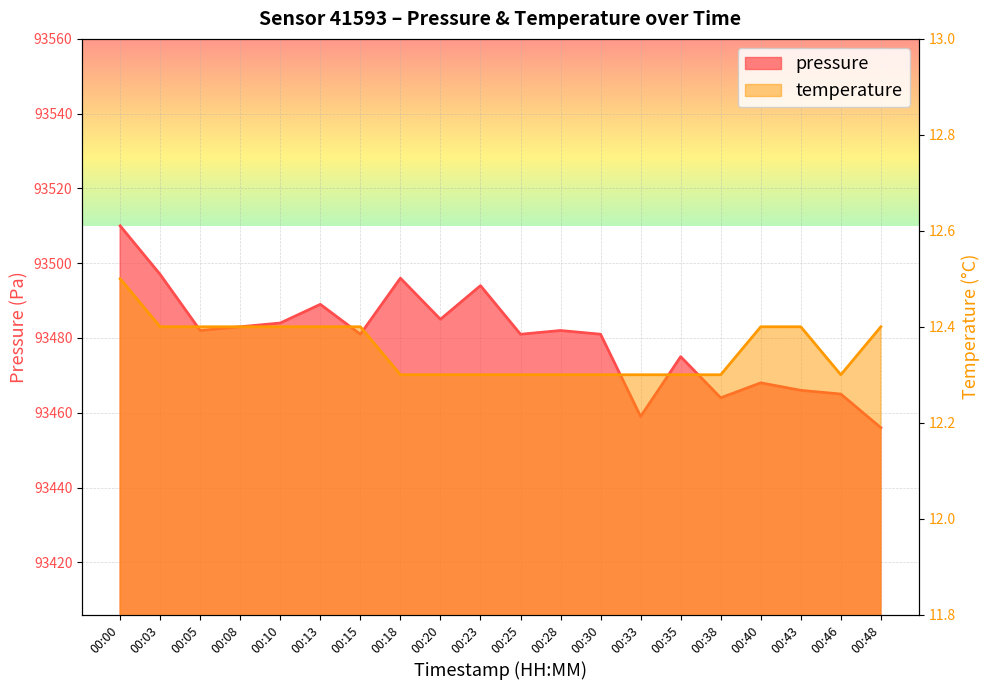

Which category has the lowest value across all series?

00:18